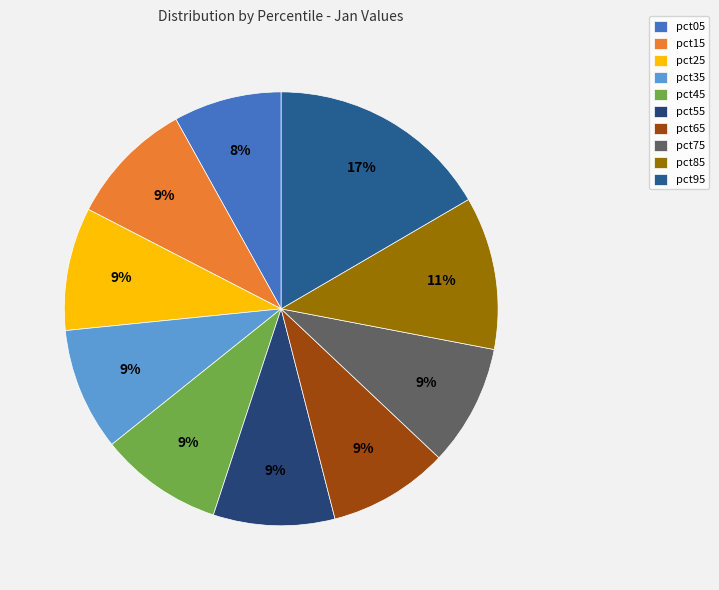

How many slices are in this pie chart?

10